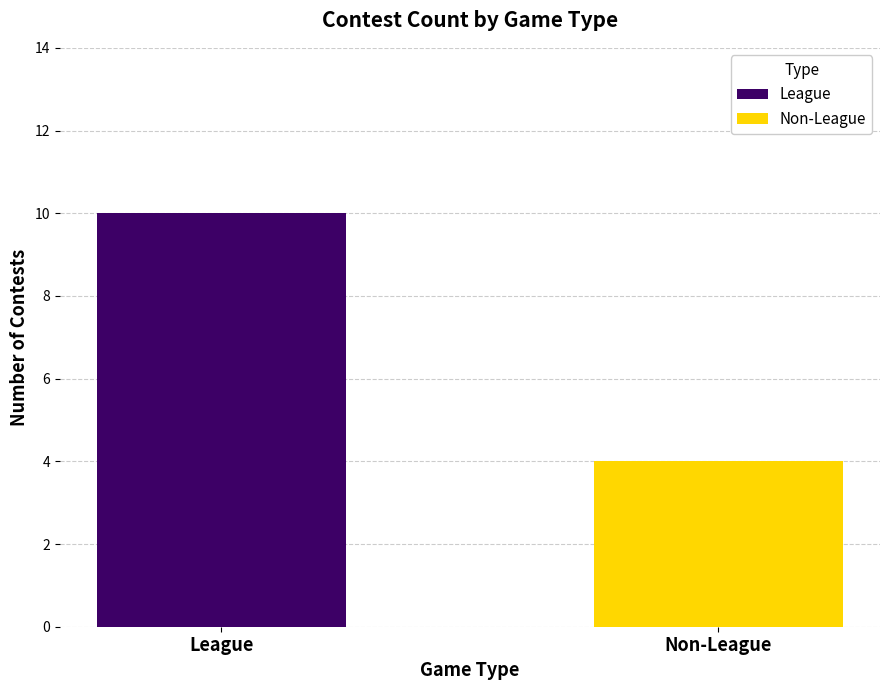

What is the sum of all League values?

10